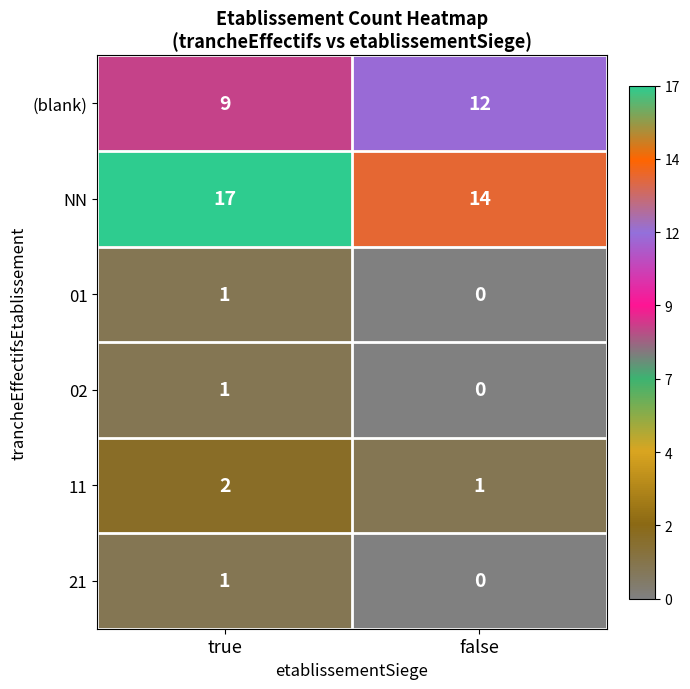

At how many categories does at least one series exceed 0?

2